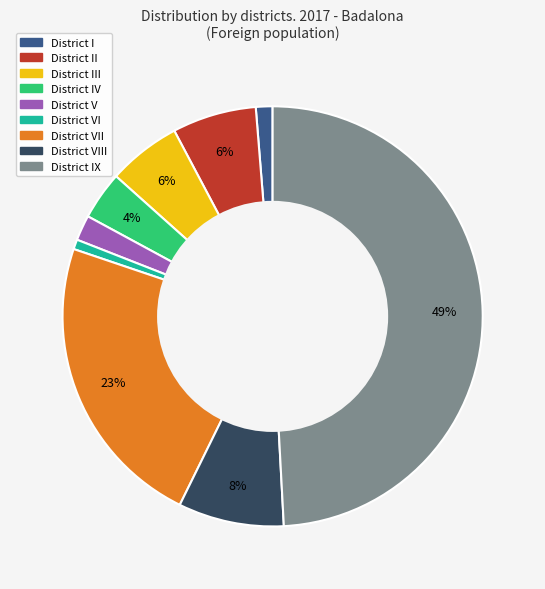

How many segments does this pie chart have?

9